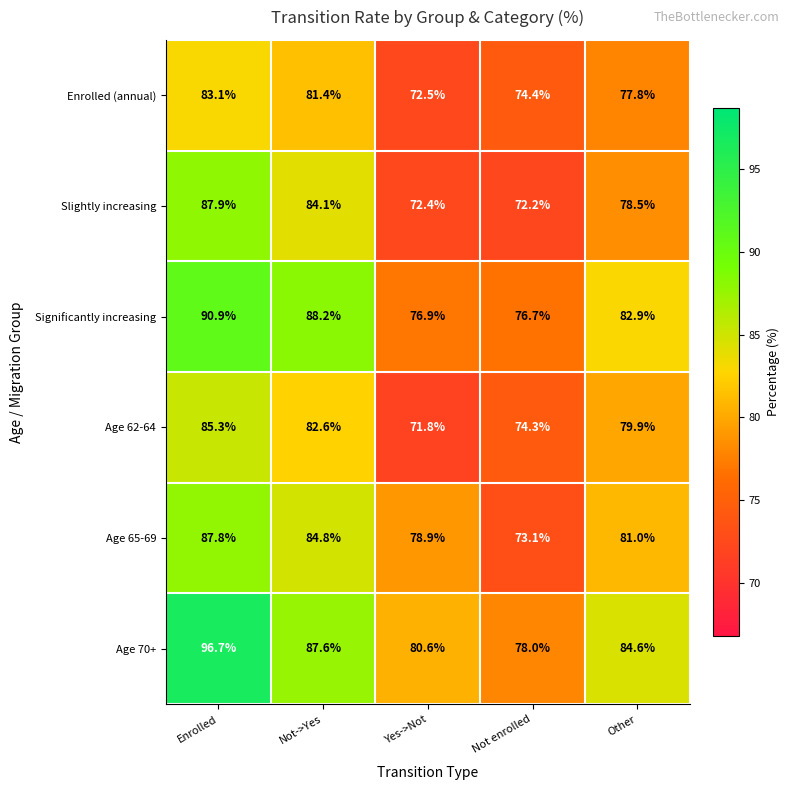

Which series changed the most between Yes->Not and Other?

Age 62-64